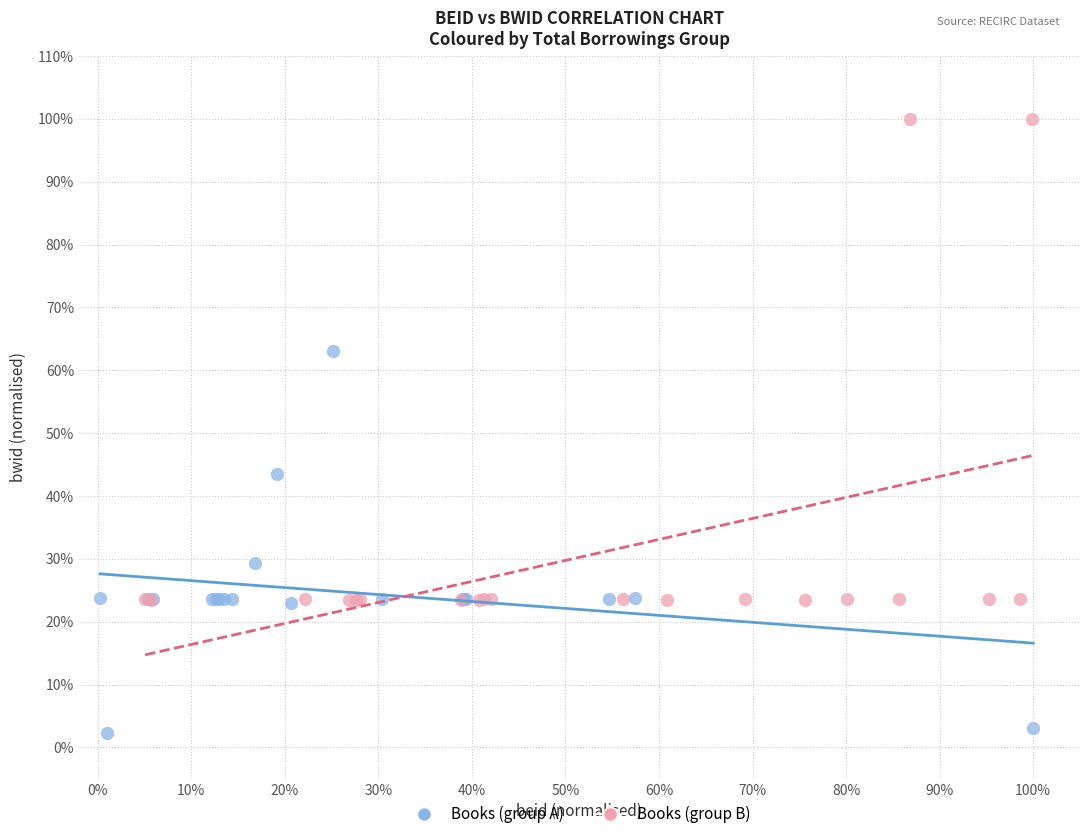

What are all the series names shown in the legend?

Books (group A), Books (group B)